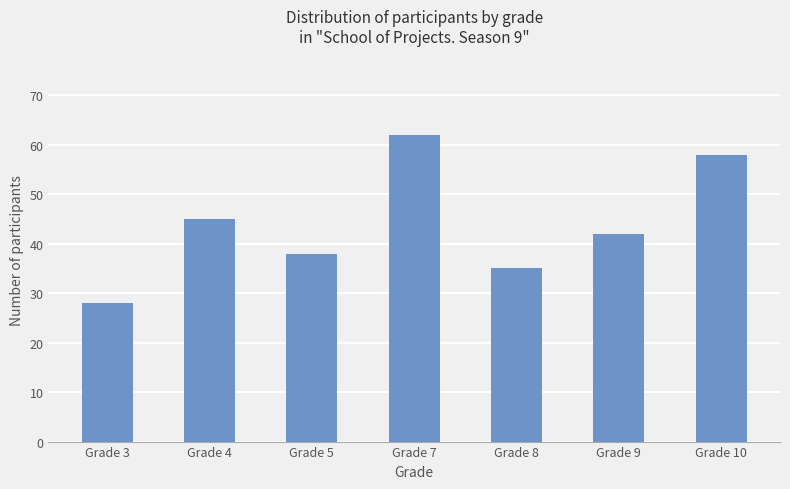

What is the change in value from Grade 4 to Grade 7?

+17